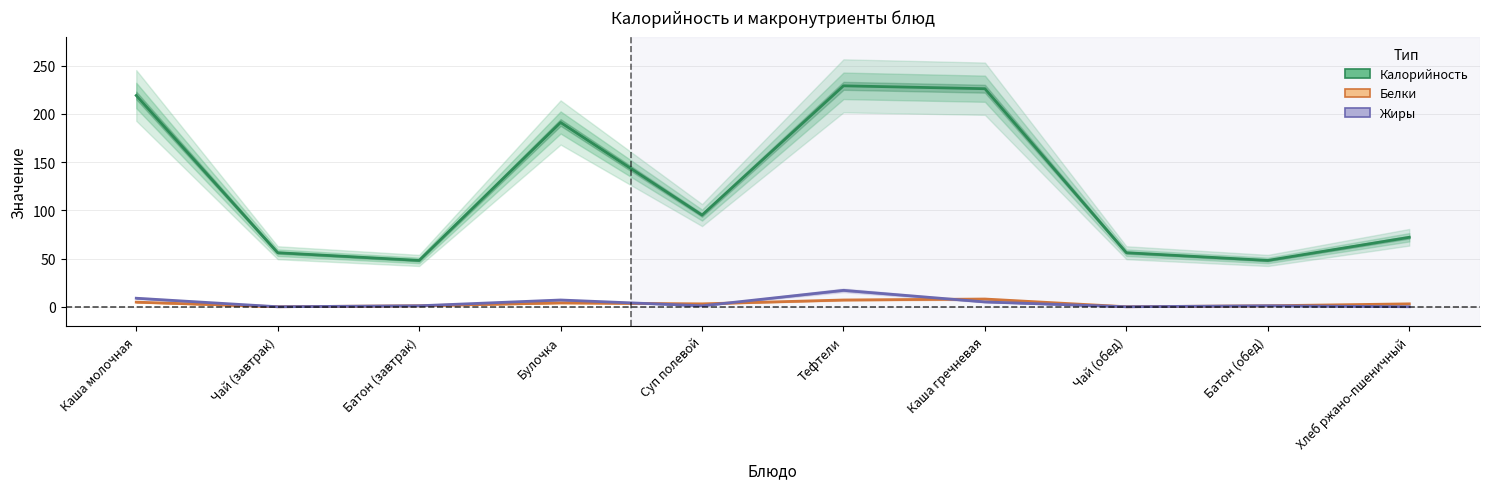

At how many categories does at least one series exceed 27?

10